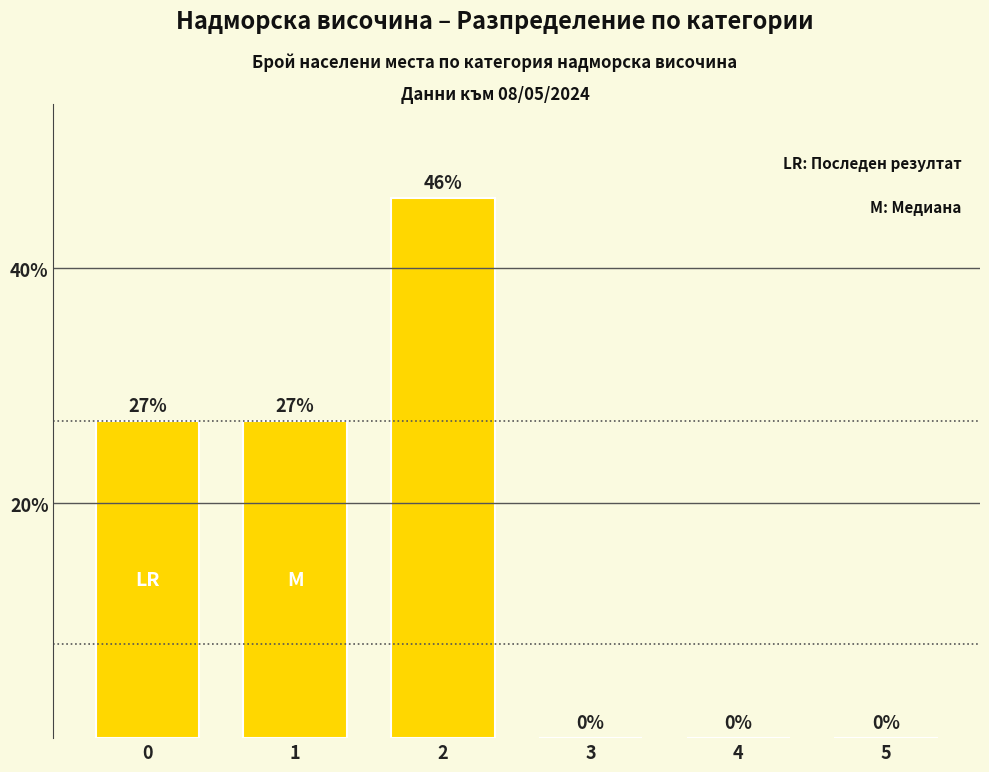

Are the bars horizontal?

No